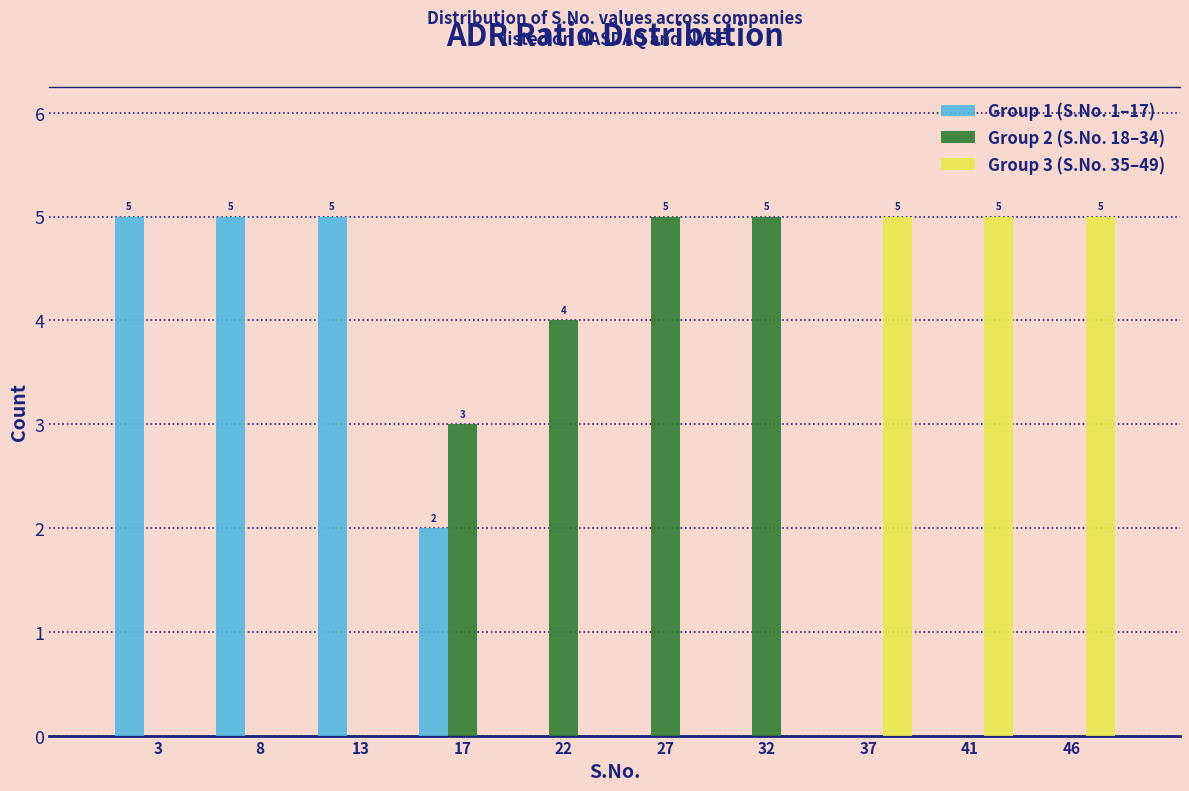

Is the value of Group 1 (S.No. 1–17) at 22 greater than the value of Group 2 (S.No. 18–34) at 27?

No